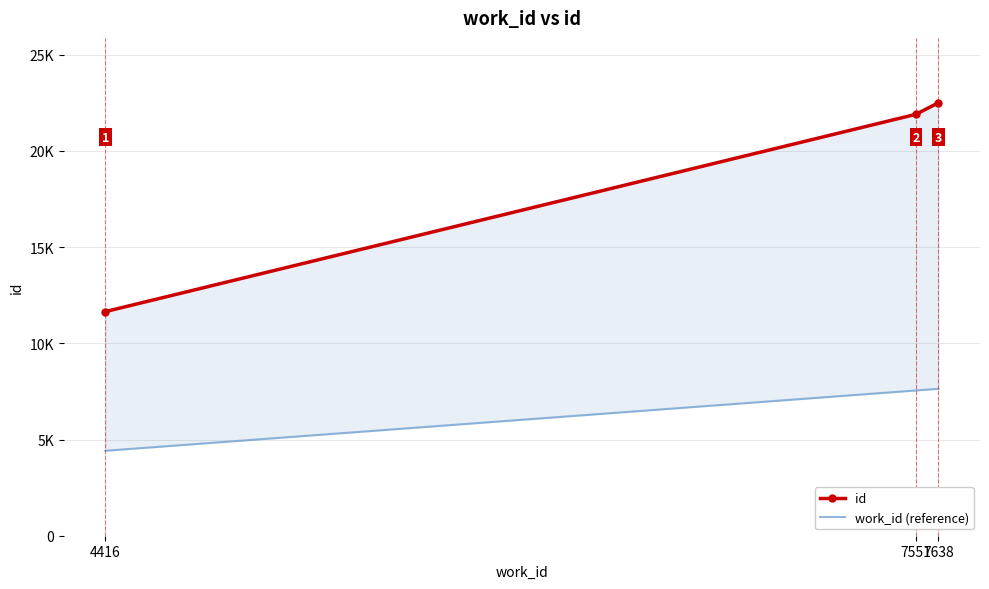

True or false: work_id (reference) has a value of 7638 at 7638.

True